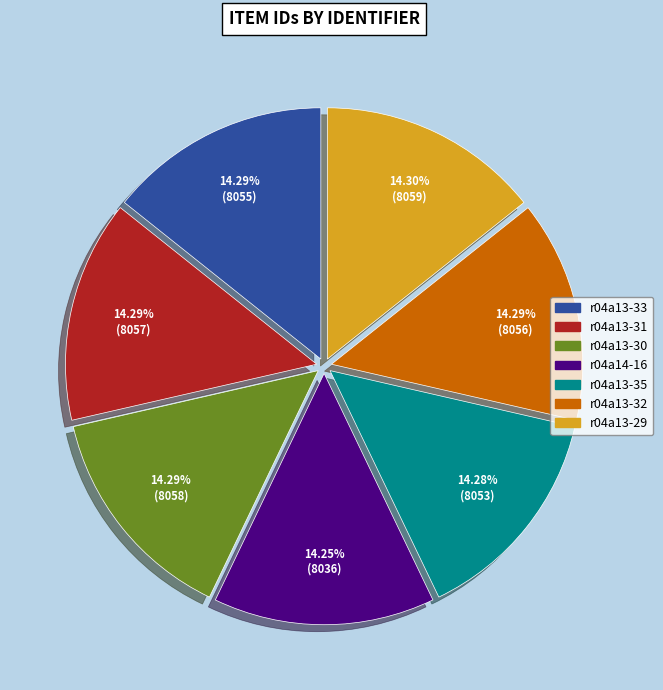

What percentage do r04a13-32 and r04a13-29 together represent?

28.6%